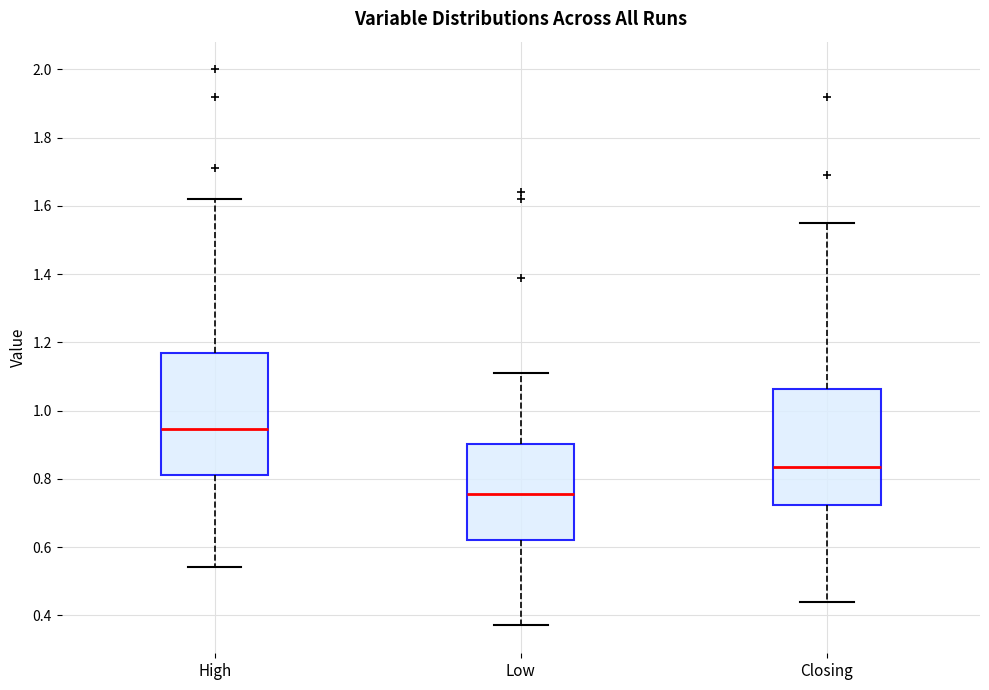

Reading left to right, read every box against the y-axis: the position of its median line, the range the box covers, and the ends of its whiskers. The values are not printed on the chart, so give them approximately, as read against the axis.

High: median 0.94, box 0.82 to 1.16, whiskers 0.54 to 1.62
Low: median 0.76, box 0.62 to 0.90, whiskers 0.38 to 1.12
Closing: median 0.84, box 0.72 to 1.06, whiskers 0.44 to 1.56